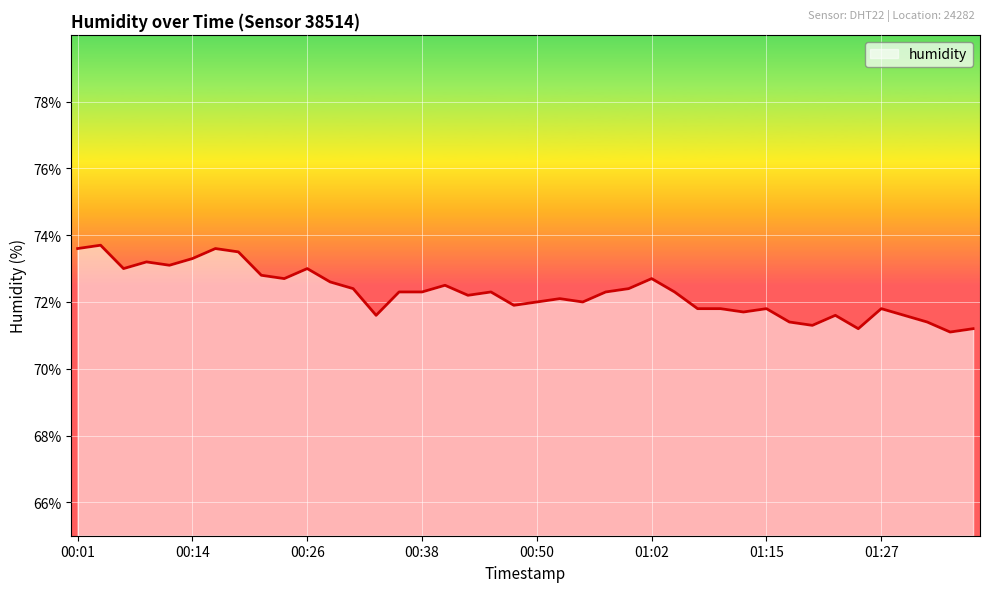

What is the maximum value shown in the chart?

73.7